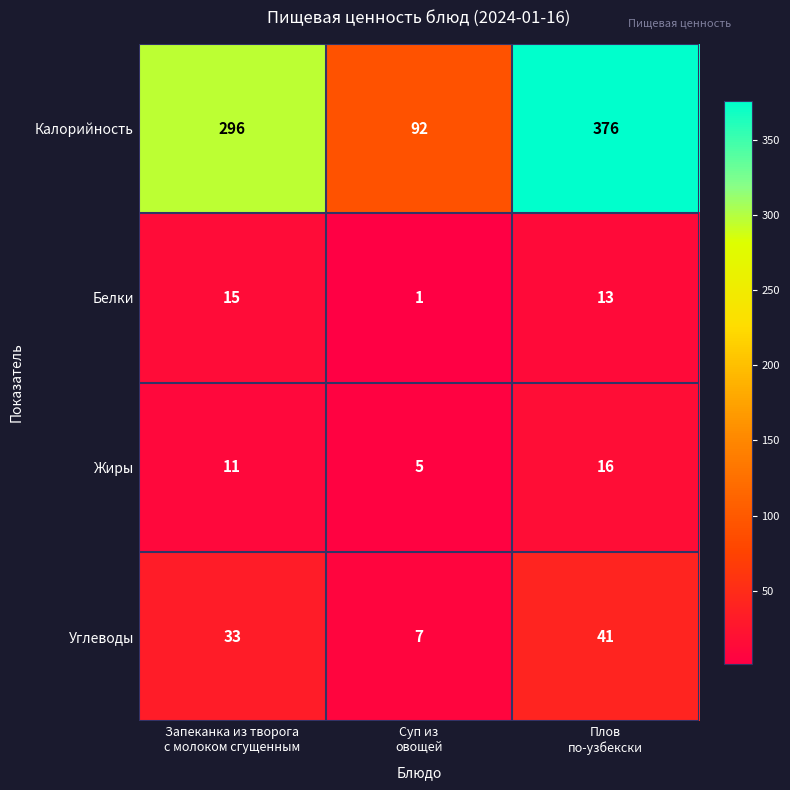

Reading right to left, extract all data points from this chart.

Калорийность: 376	92	296
Белки: 13	1	15
Жиры: 16	5	11
Углеводы: 41	7	33